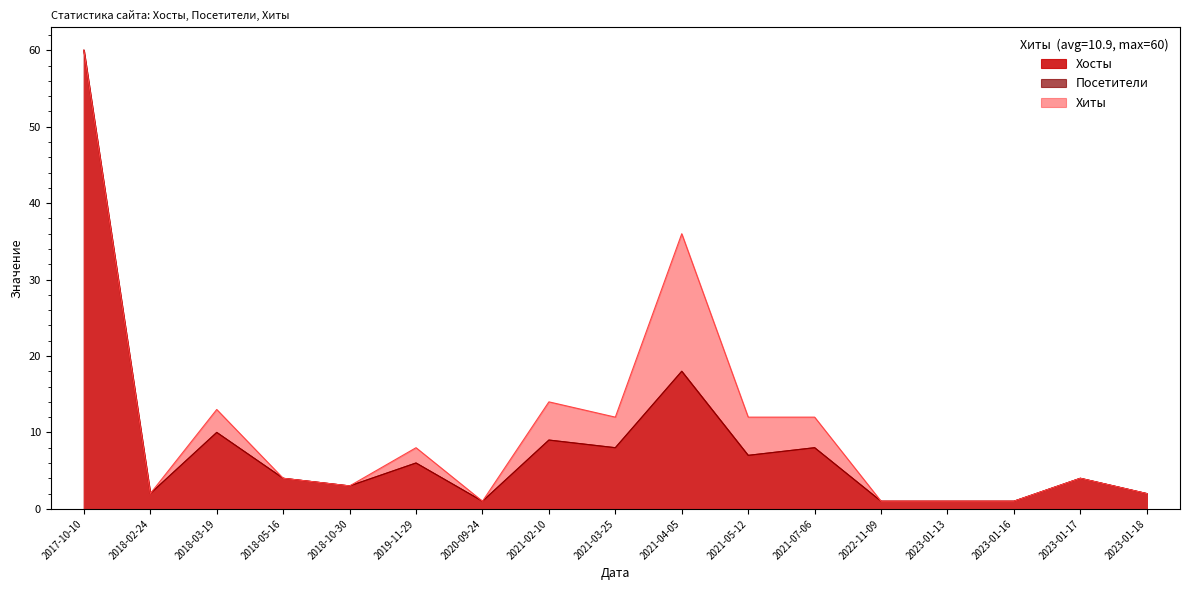

Reading left to right, what are all the values shown in this chart?

Хосты: 2017-10-10=60	2018-02-24=2	2018-03-19=10	2018-05-16=4	2018-10-30=3	2019-11-29=6	2020-09-24=1	2021-02-10=9	2021-03-25=8	2021-04-05=18	2021-05-12=7	2021-07-06=8	2022-11-09=1	2023-01-13=1	2023-01-16=1	2023-01-17=4	2023-01-18=2
Посетители: 2017-10-10=60	2018-02-24=2	2018-03-19=10	2018-05-16=4	2018-10-30=3	2019-11-29=6	2020-09-24=1	2021-02-10=9	2021-03-25=8	2021-04-05=18	2021-05-12=7	2021-07-06=8	2022-11-09=1	2023-01-13=1	2023-01-16=1	2023-01-17=4	2023-01-18=2
Хиты: 2017-10-10=60	2018-02-24=2	2018-03-19=13	2018-05-16=4	2018-10-30=3	2019-11-29=8	2020-09-24=1	2021-02-10=14	2021-03-25=12	2021-04-05=36	2021-05-12=12	2021-07-06=12	2022-11-09=1	2023-01-13=1	2023-01-16=1	2023-01-17=4	2023-01-18=2